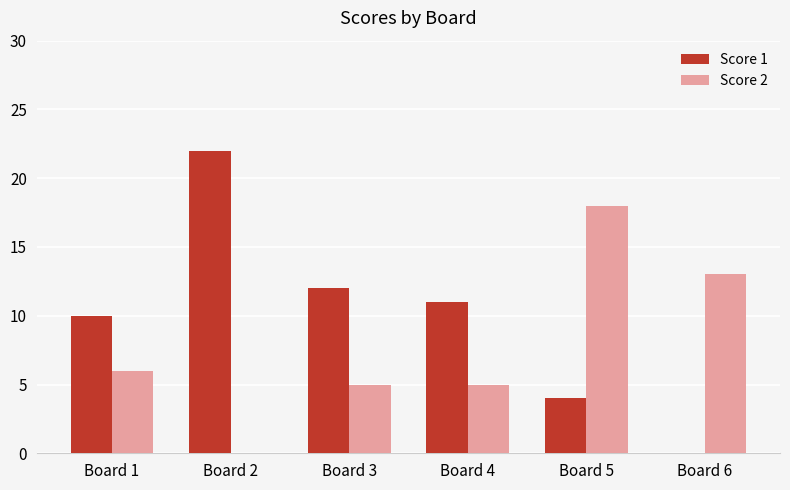

Count the number of categories in the chart.

6